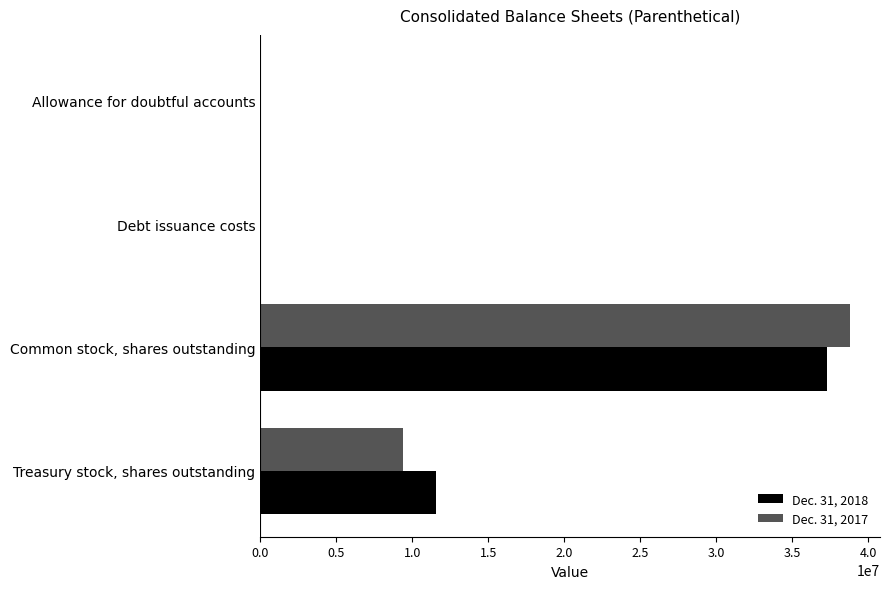

Is it true that Dec. 31, 2017 equals 17405942 at Common stock, shares outstanding?

False